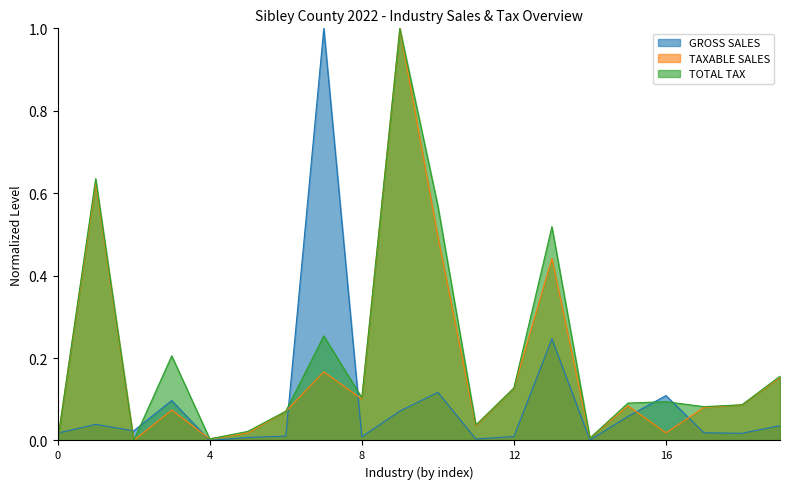

What is the sum of all TOTAL TAX values?

4.1